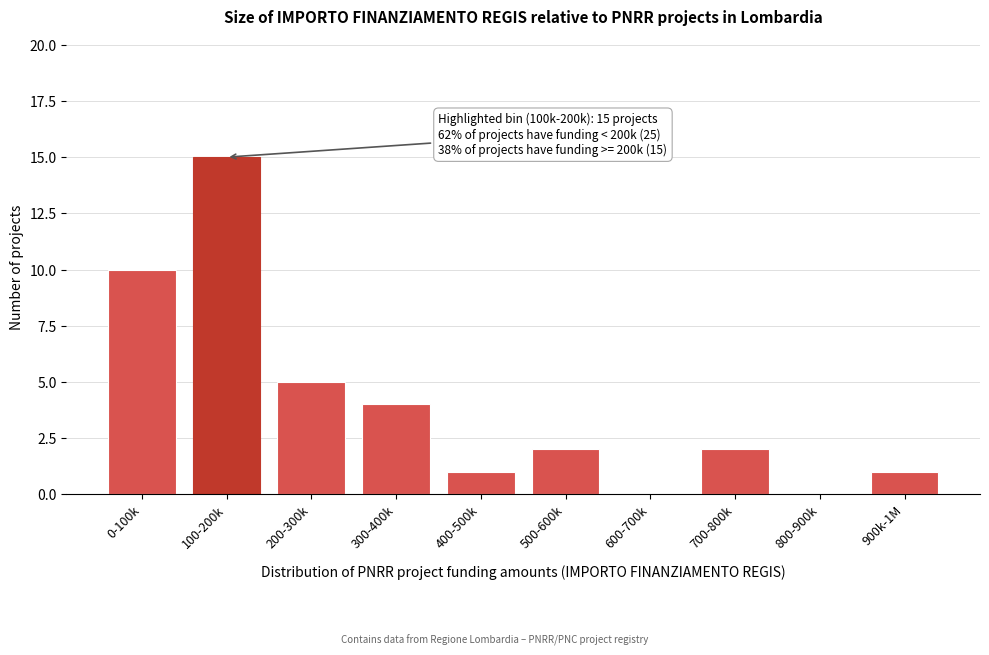

Reading left to right, extract all data points from this chart.

0-100k=10	100-200k=15	200-300k=5	300-400k=4	400-500k=1	500-600k=2	600-700k=0	700-800k=2	800-900k=0	900k-1M=1